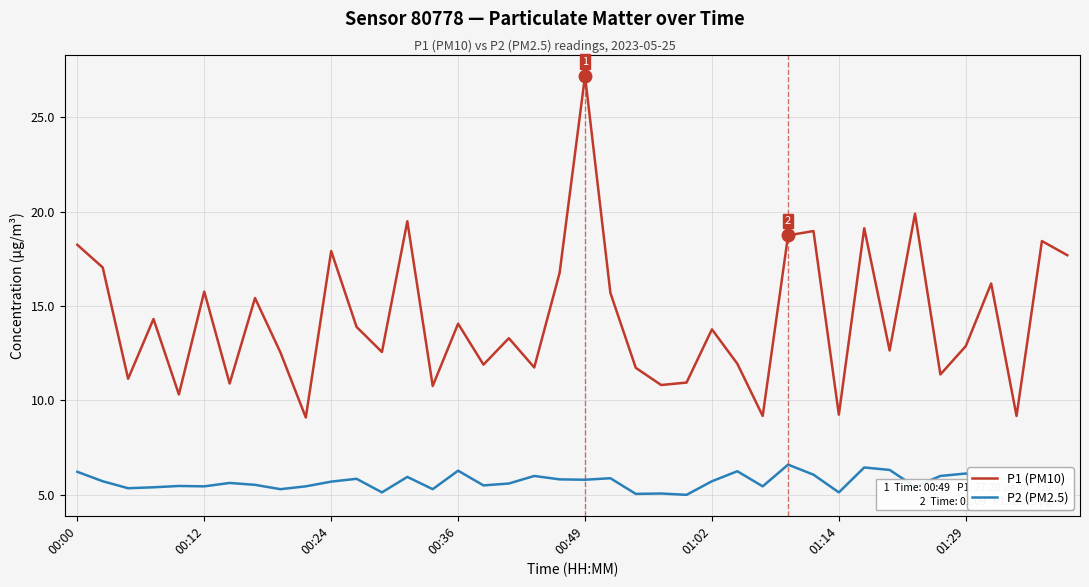

Rank the series by their average value, from highest to lowest.

P1 (PM10), P2 (PM2.5)